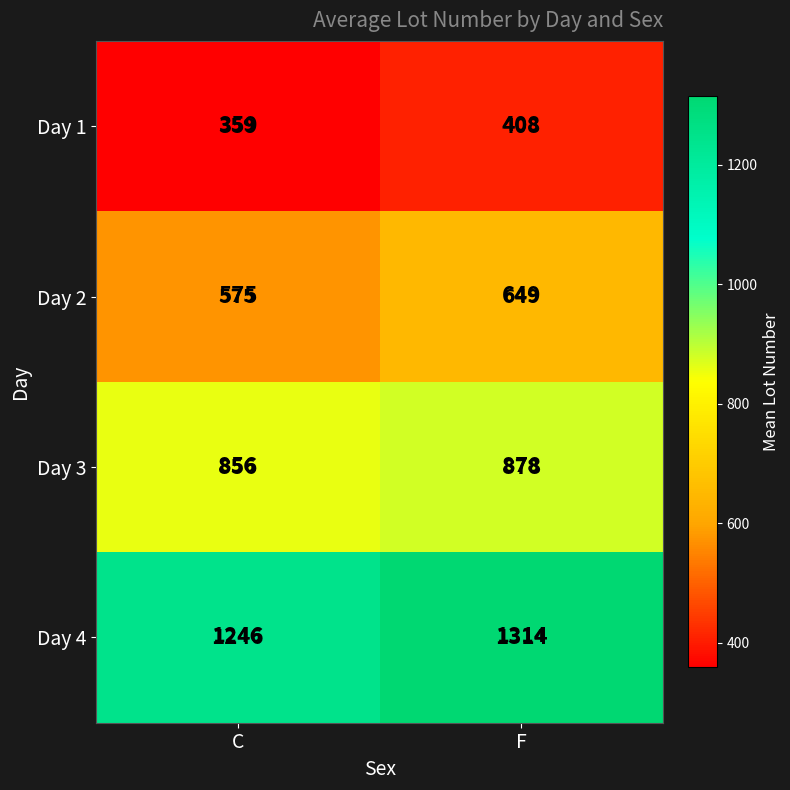

The Day 4 series shows 1314 at F. True or false?

True